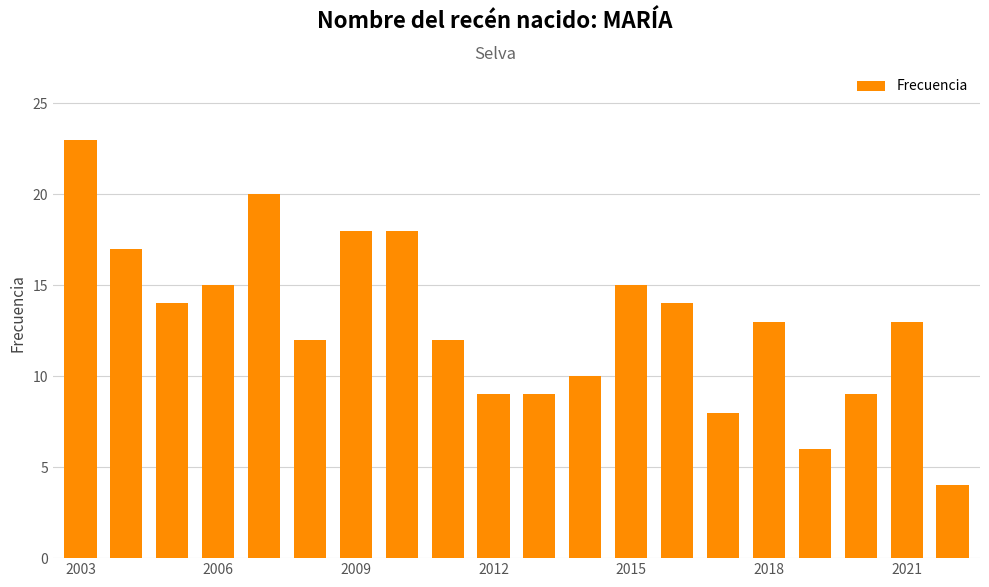

What is the maximum value shown in the chart?

23